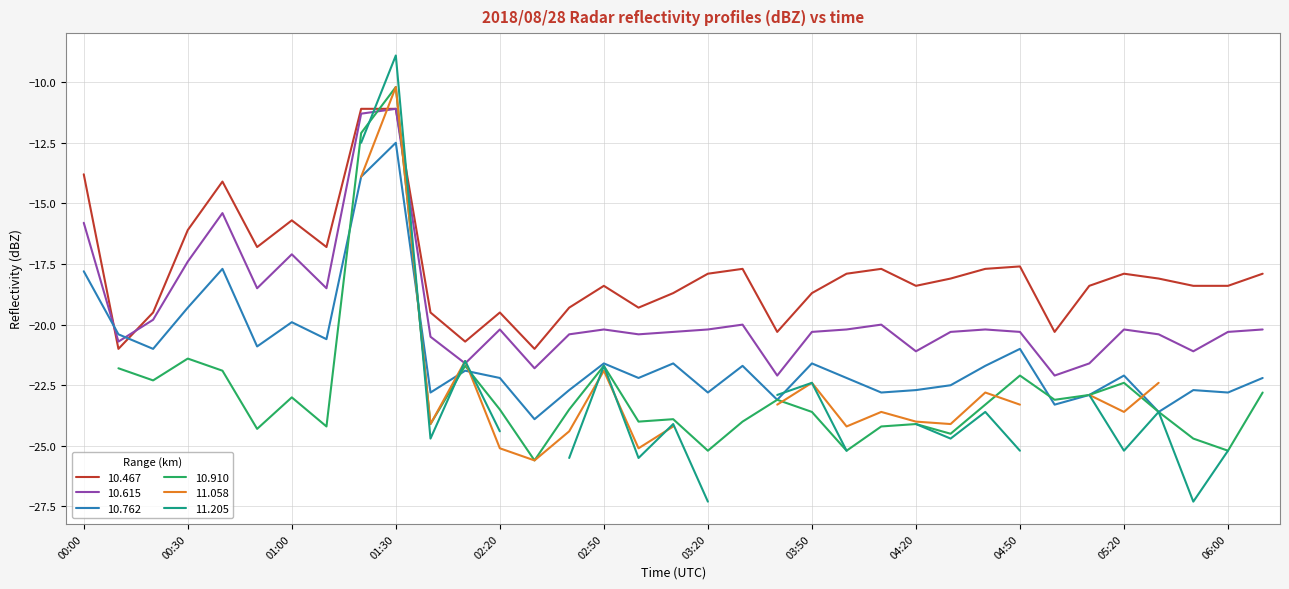

What is the difference between the second highest and second lowest values in the  10.762 series?

9.7